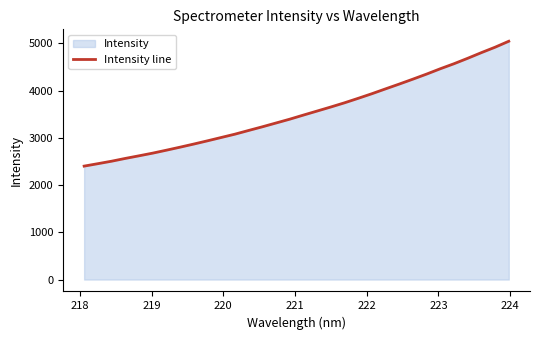

What is the difference between the maximum and minimum values?

2644.1